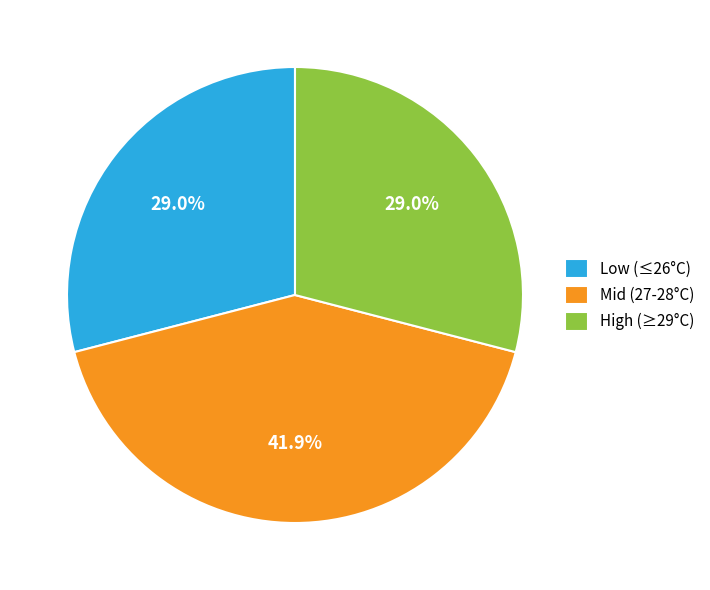

Do High (≥29°C) and Mid (27-28°C) together represent more than half of the pie?

Yes